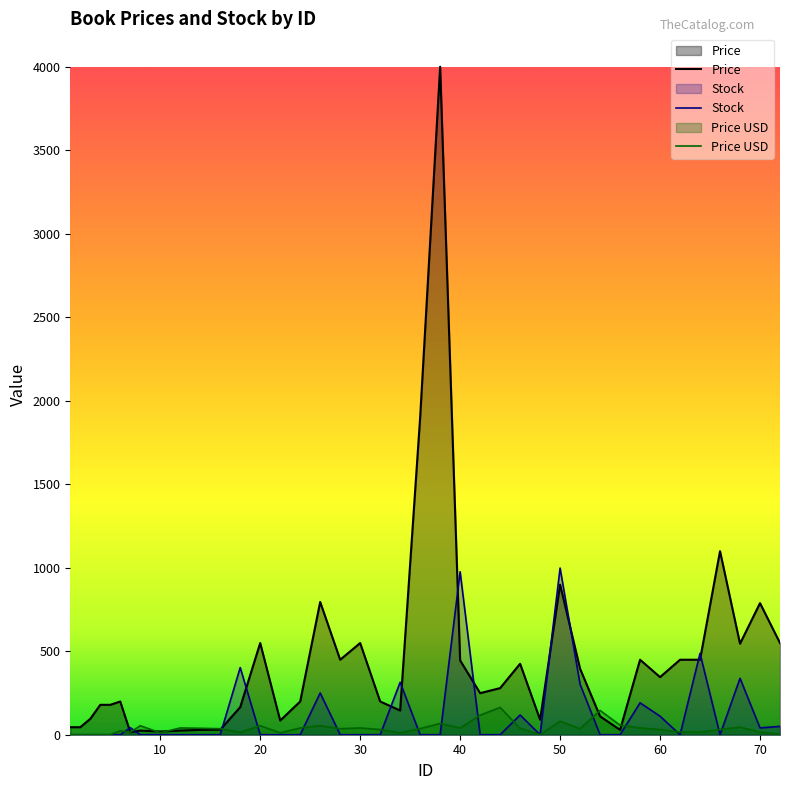

Which series has the largest range (max minus min)?

Price